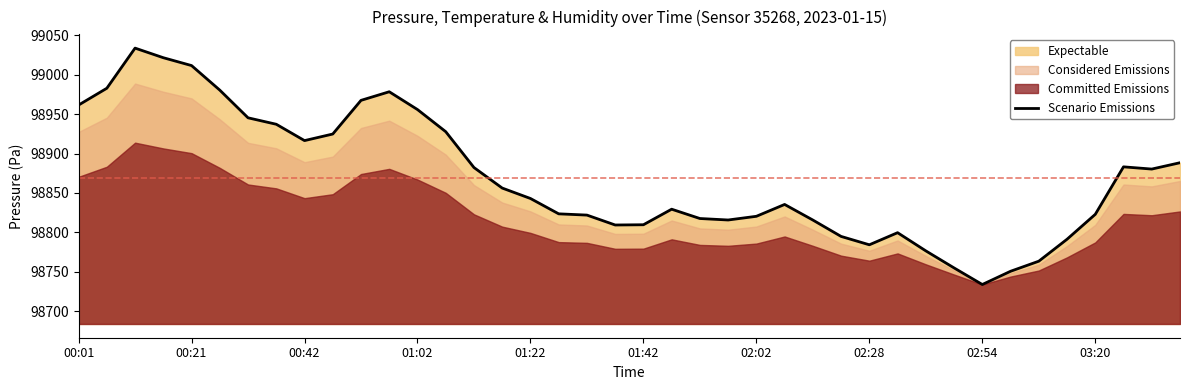

What is the highest value of the Scenario Emissions series?

99033.7